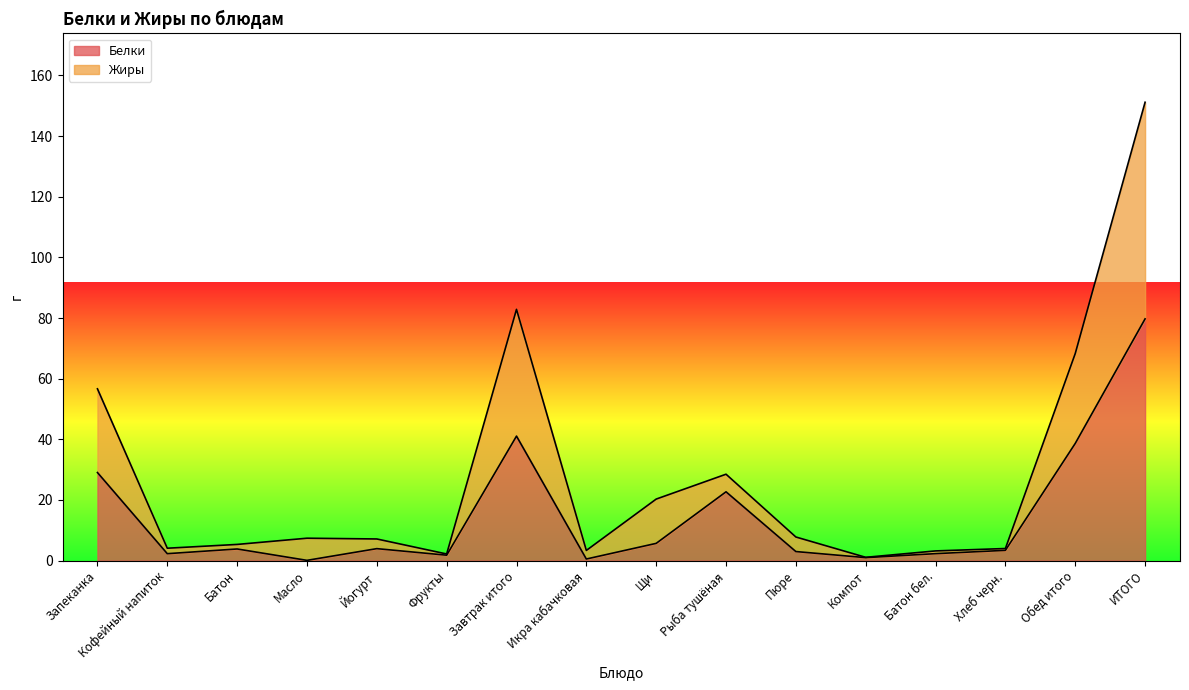

What is the difference between the highest and lowest values at Запеканка?

27.6